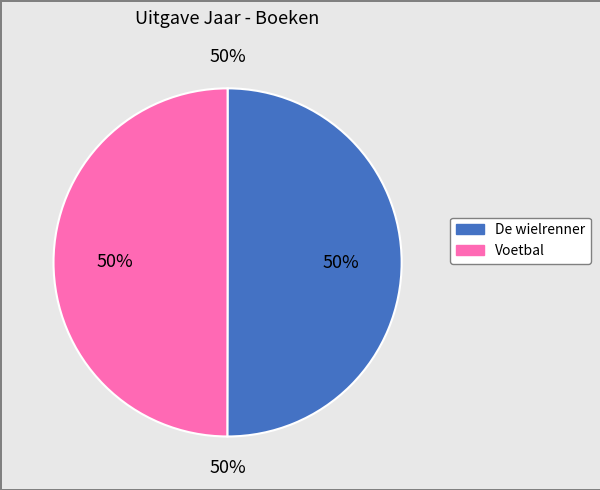

The De wielrenner slice represents 50% of the pie. True or false?

True